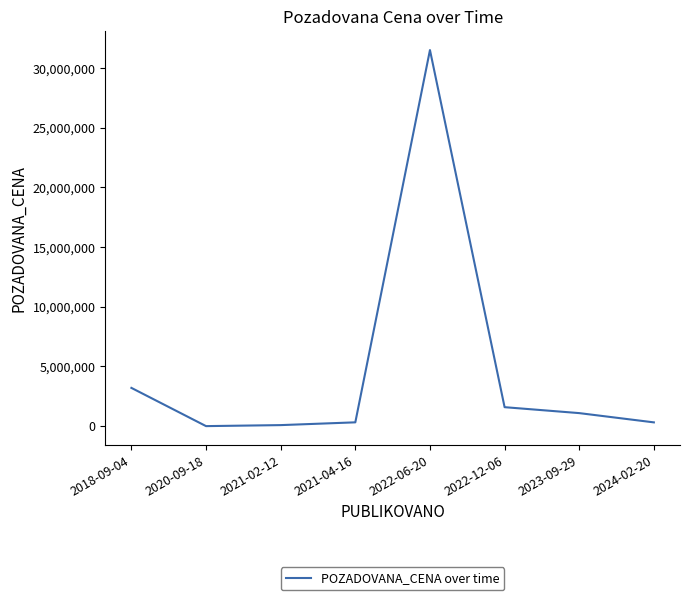

Between 2022-12-06 and 2022-06-20, which is larger?

2022-06-20